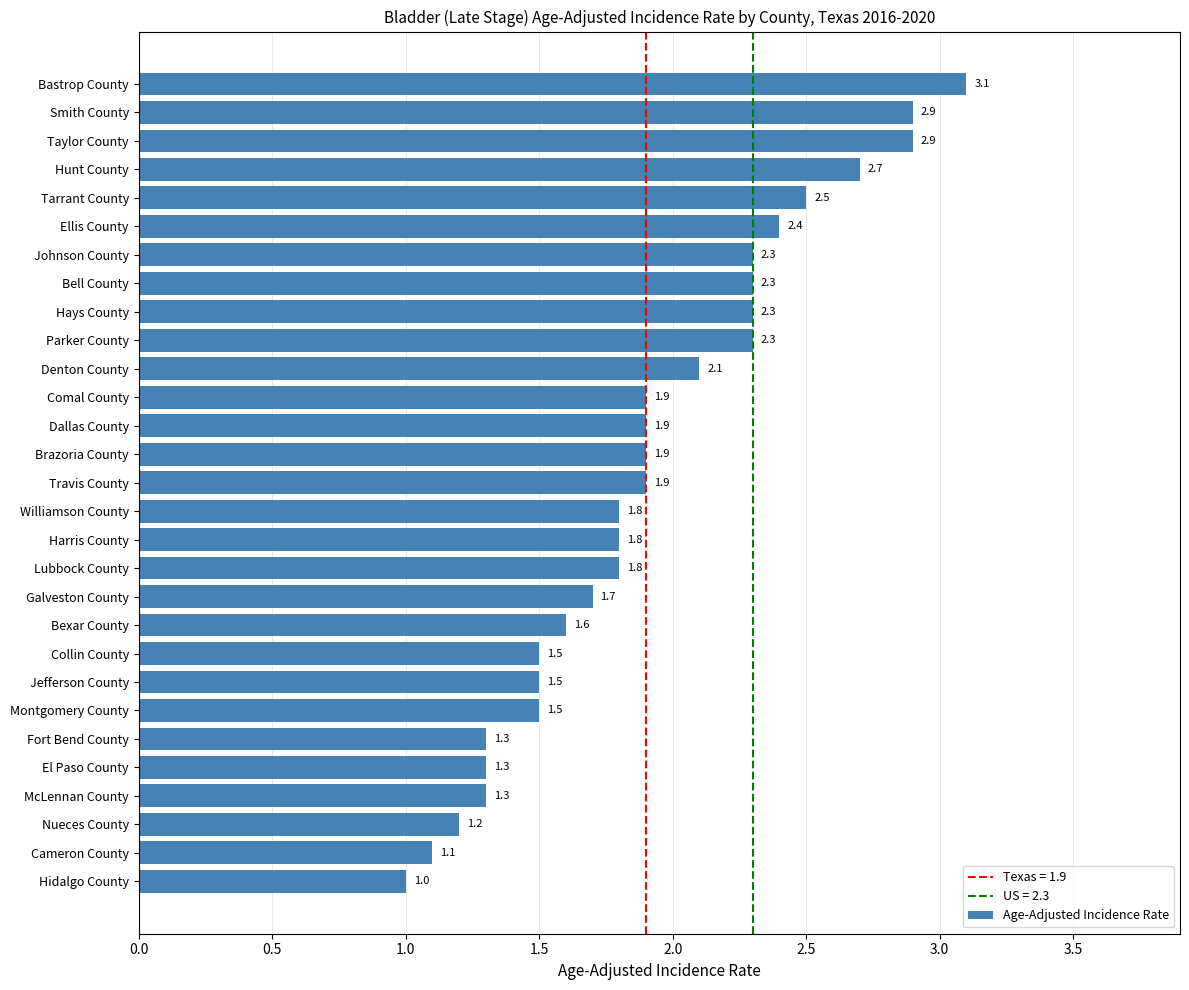

What is the greatest value displayed?

3.1